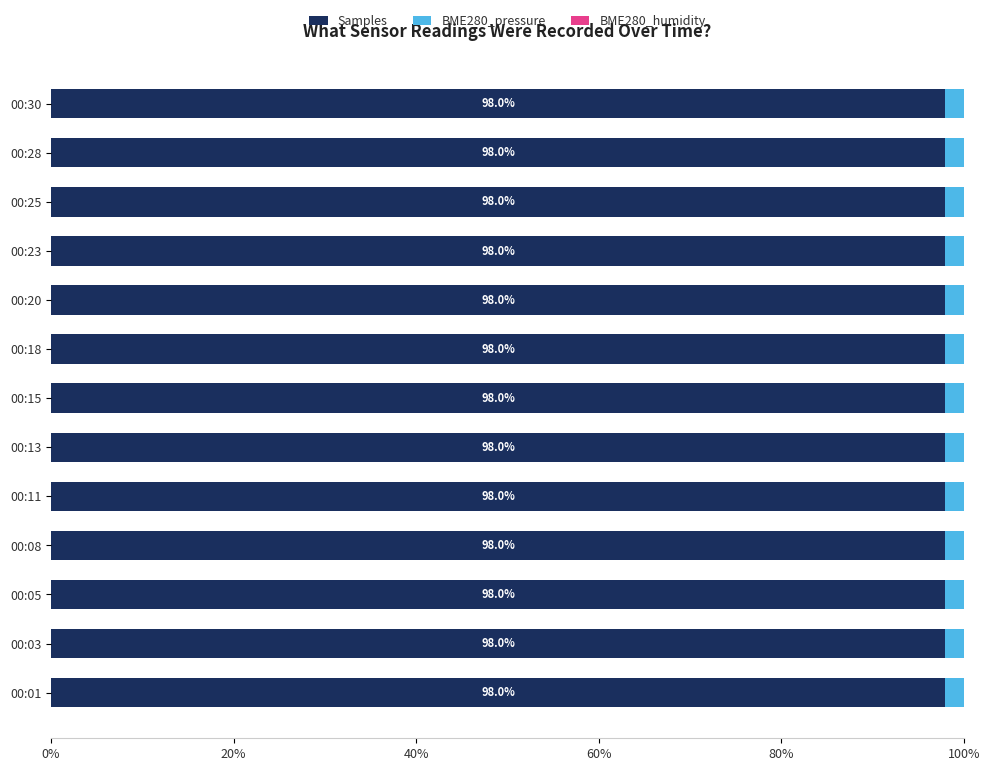

What is the sum of all Samples values?

1273.8